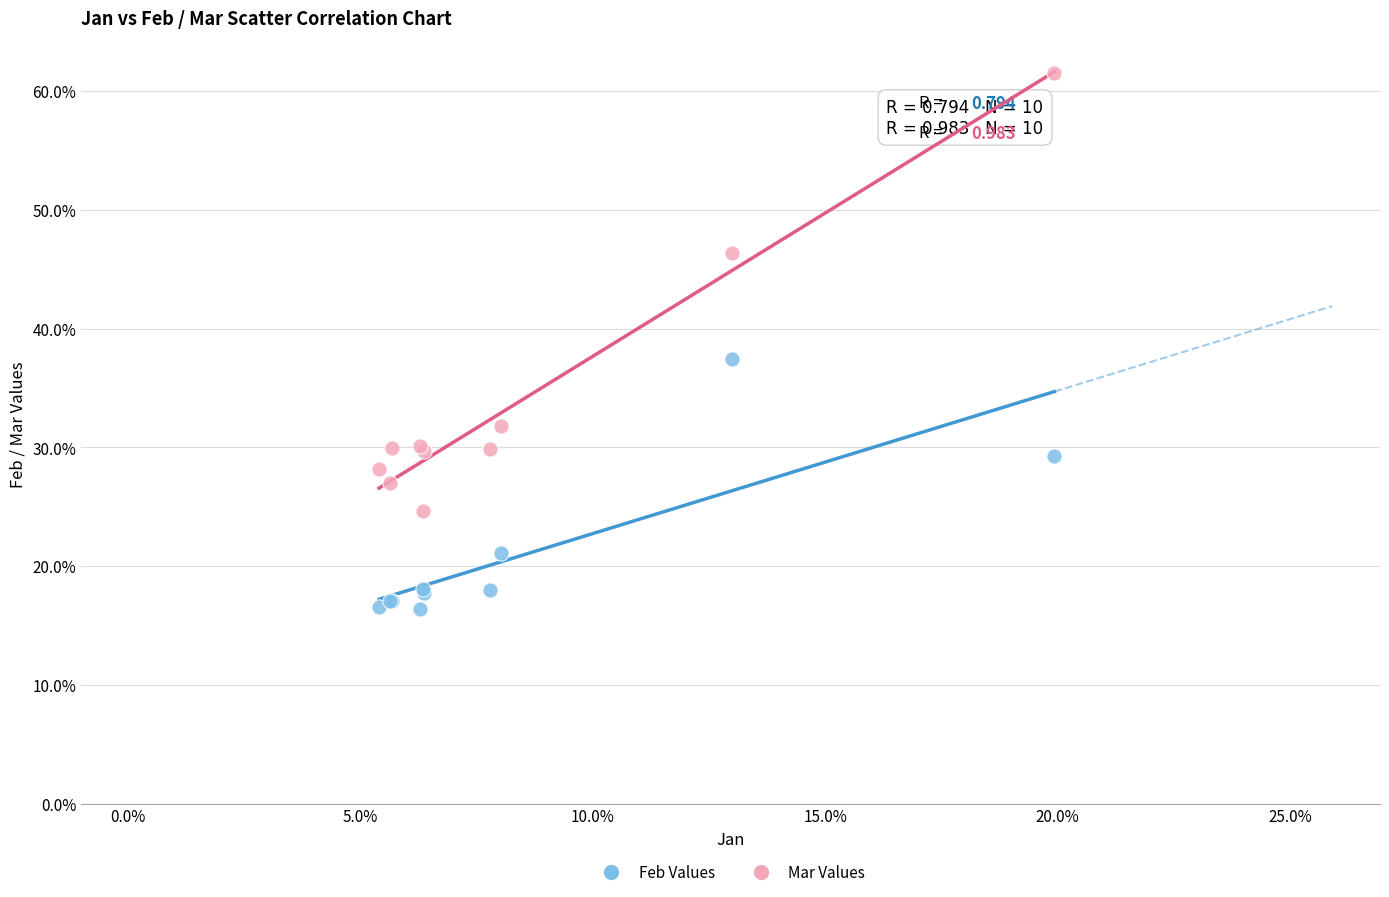

Which series reaches the maximum Y coordinate?

Mar Values